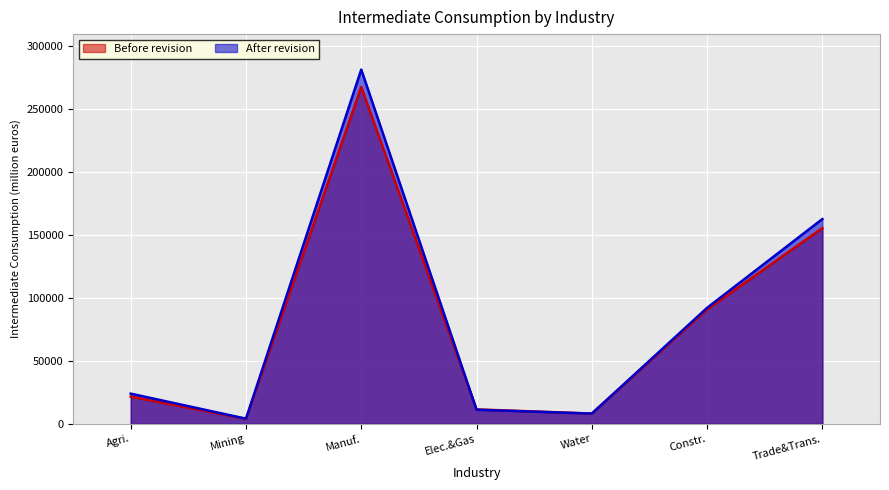

At how many categories does at least one series exceed 173438?

1